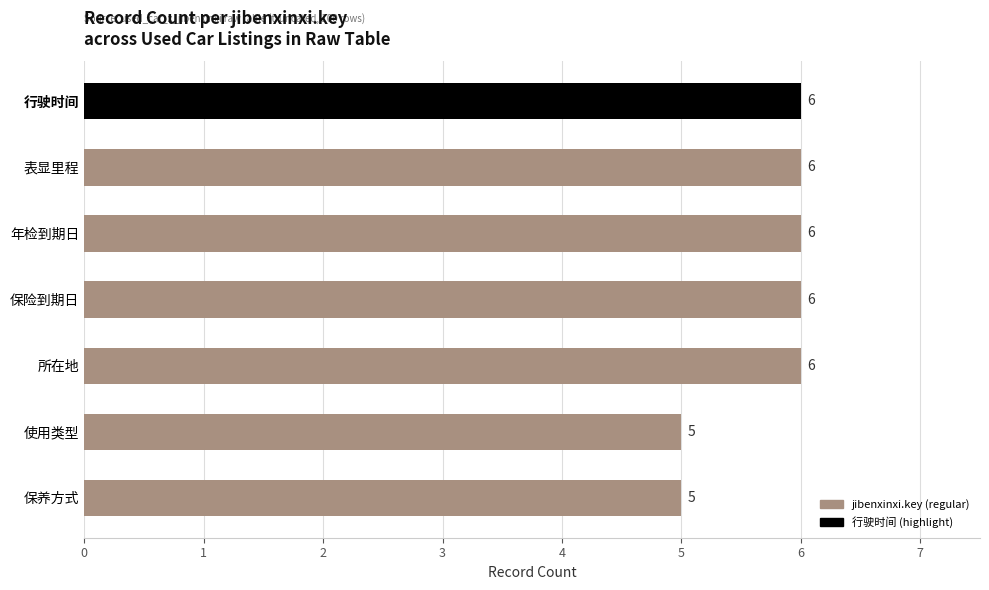

Between 行驶时间 and 使用类型, which is larger?

行驶时间